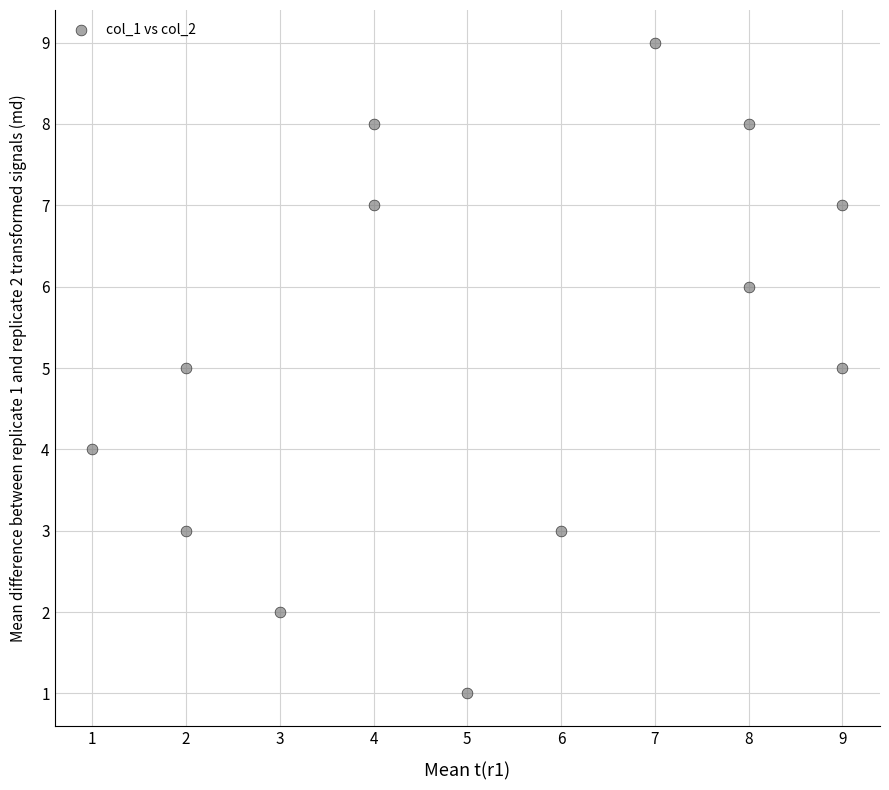

What is the range of X values (max minus min)?

8